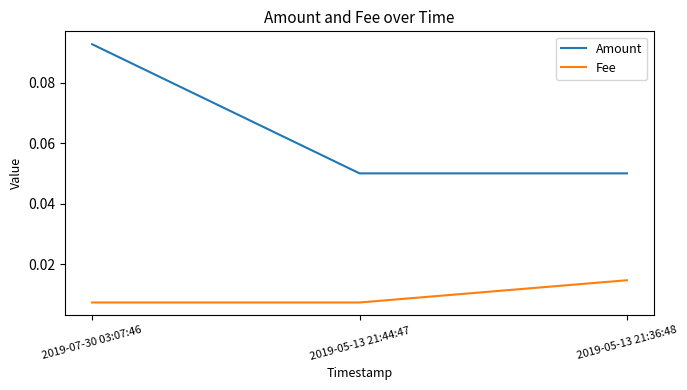

Which category has the highest value in the Amount series?

2019-07-30 03:07:46